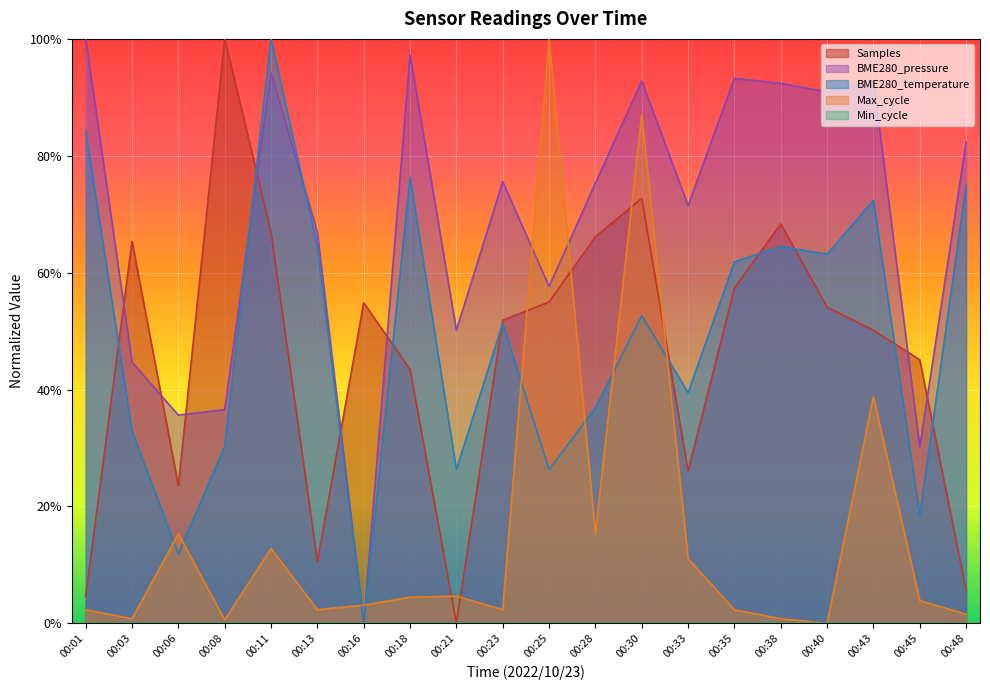

What is the difference between the highest and lowest values at 00:40?

0.9